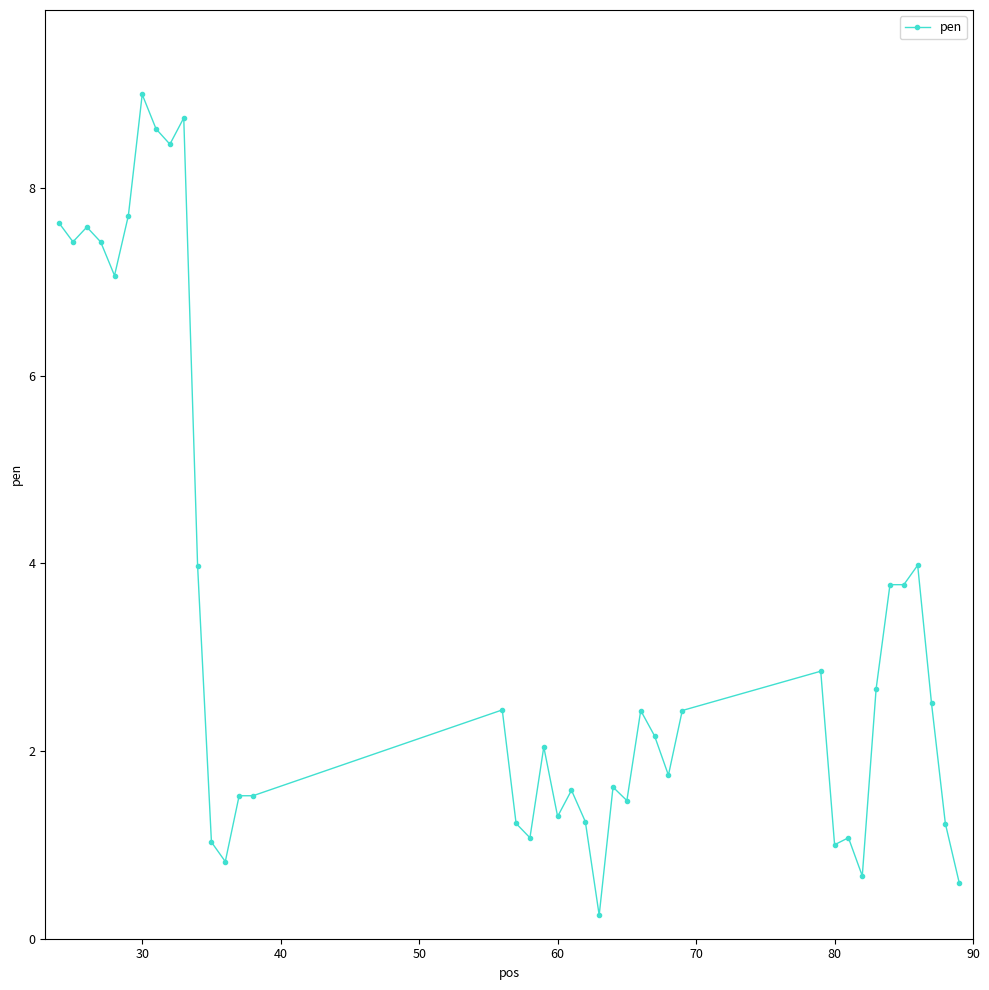

What is the value of the 34th point from the left?

2.7